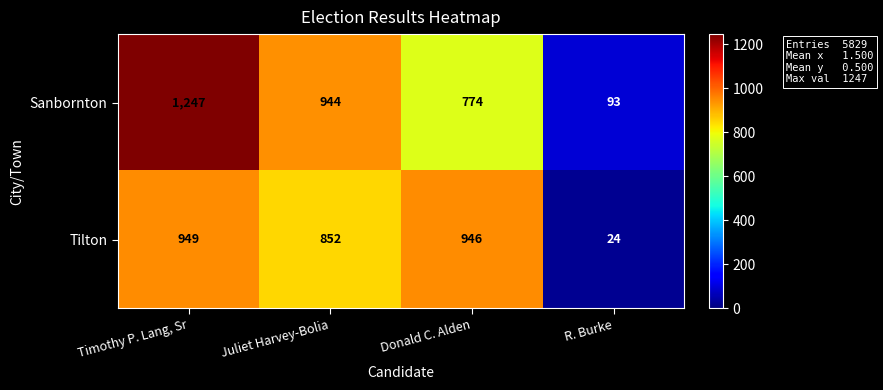

How many distinct data groups are displayed?

2